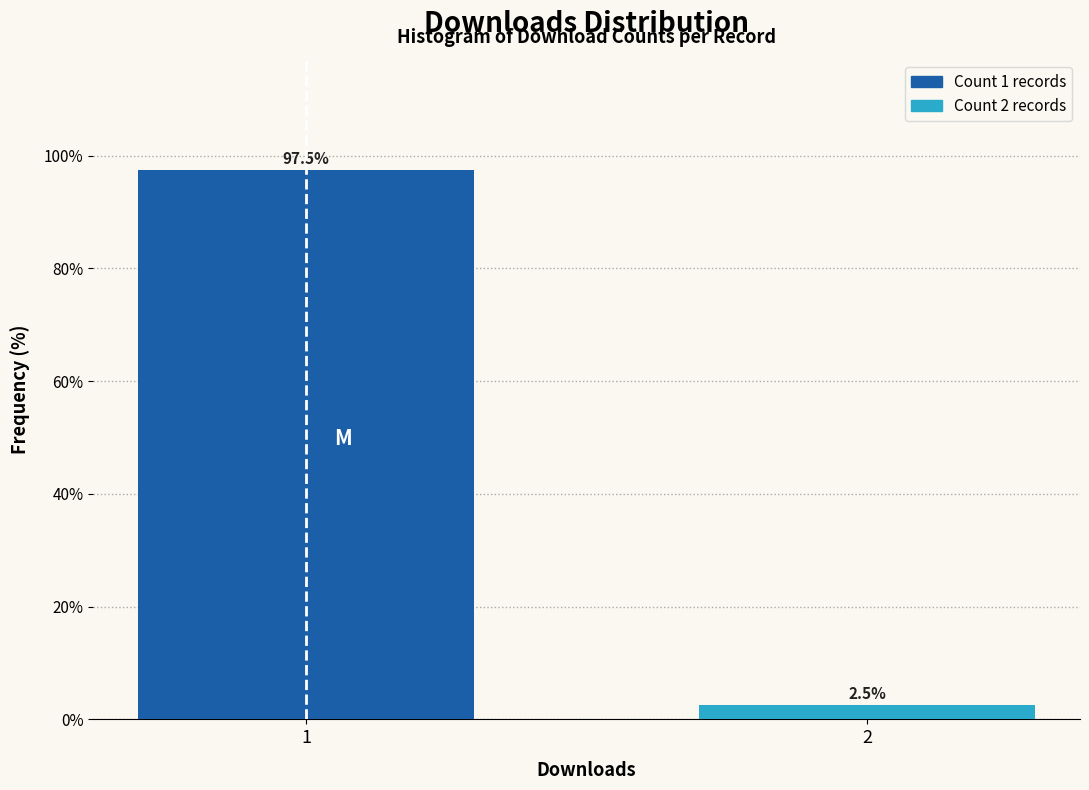

Reading right to left, extract all data points from this chart.

2=2.5	1=97.5